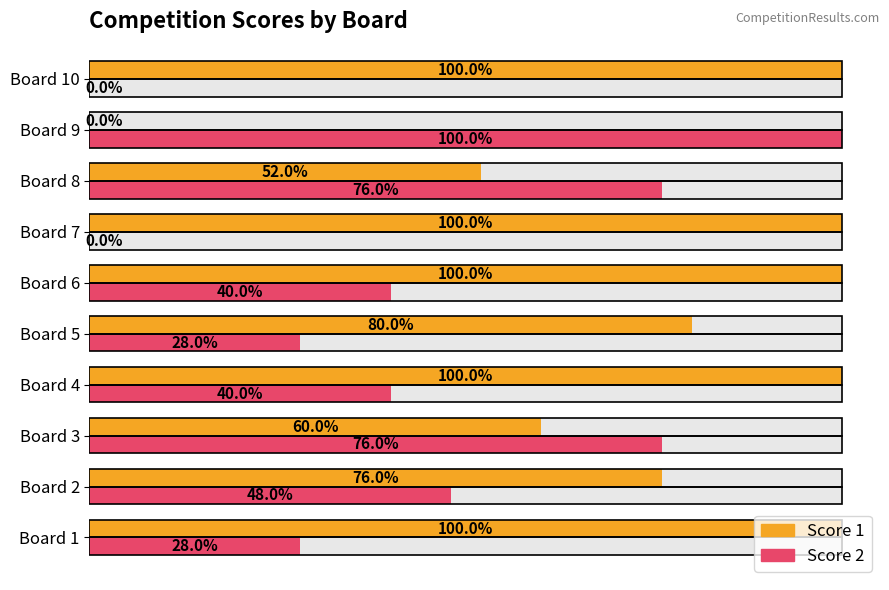

What are all the series names shown in the legend?

Score 1, Score 2